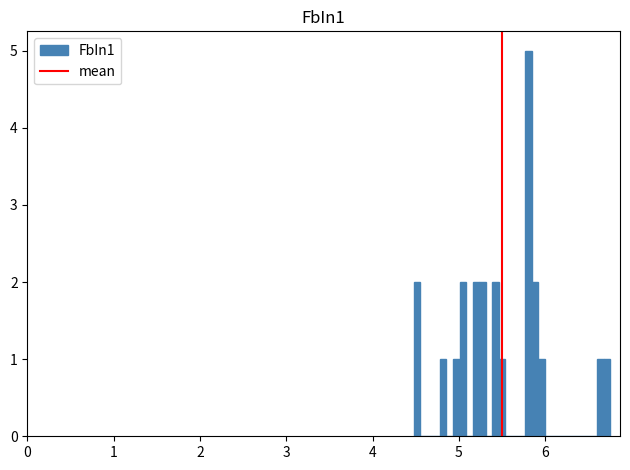

Around what value on the x-axis is the tallest bar? Give the approximate position of its centre, as read against the axis.

5.8